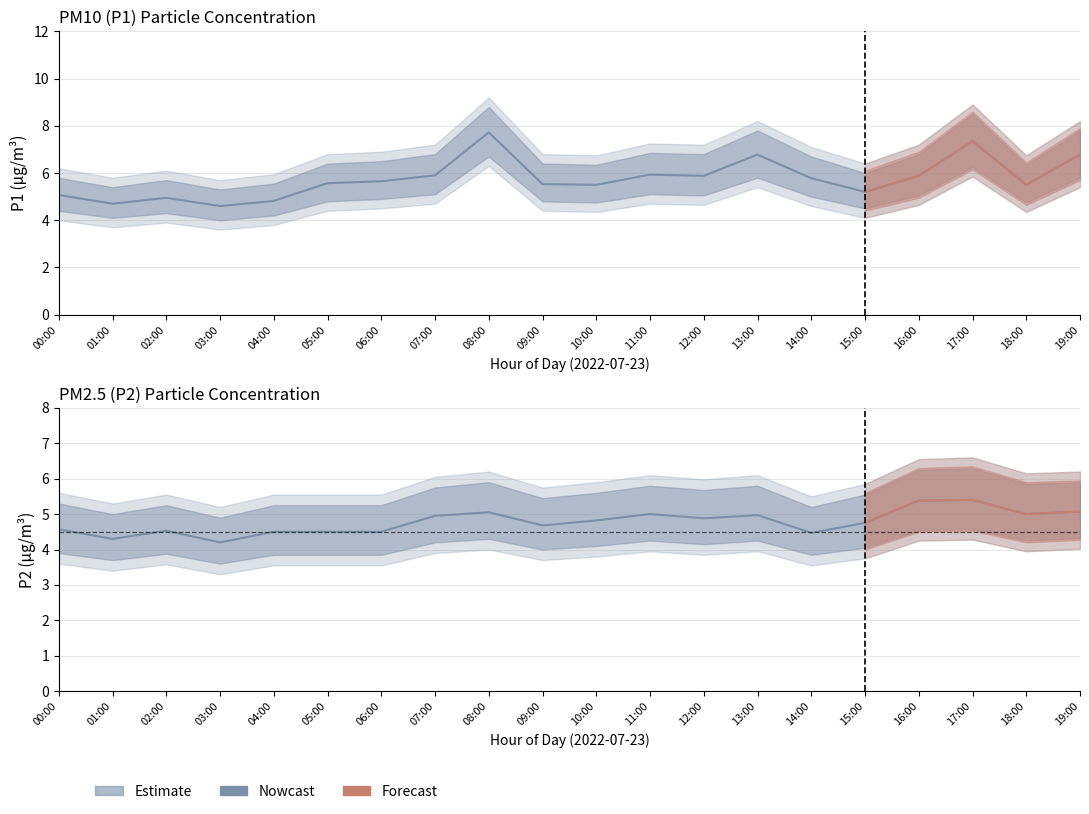

What is the sum of all P2_upper values?

117.2